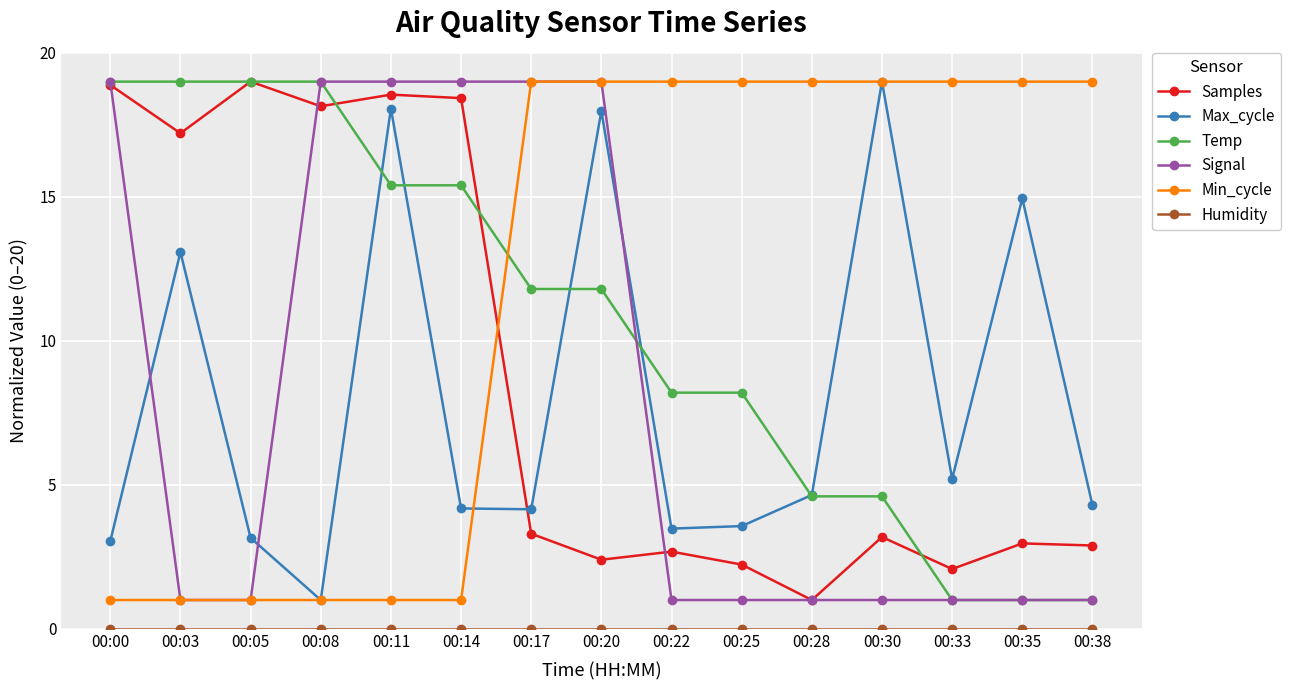

At how many categories does at least one series exceed 9?

15